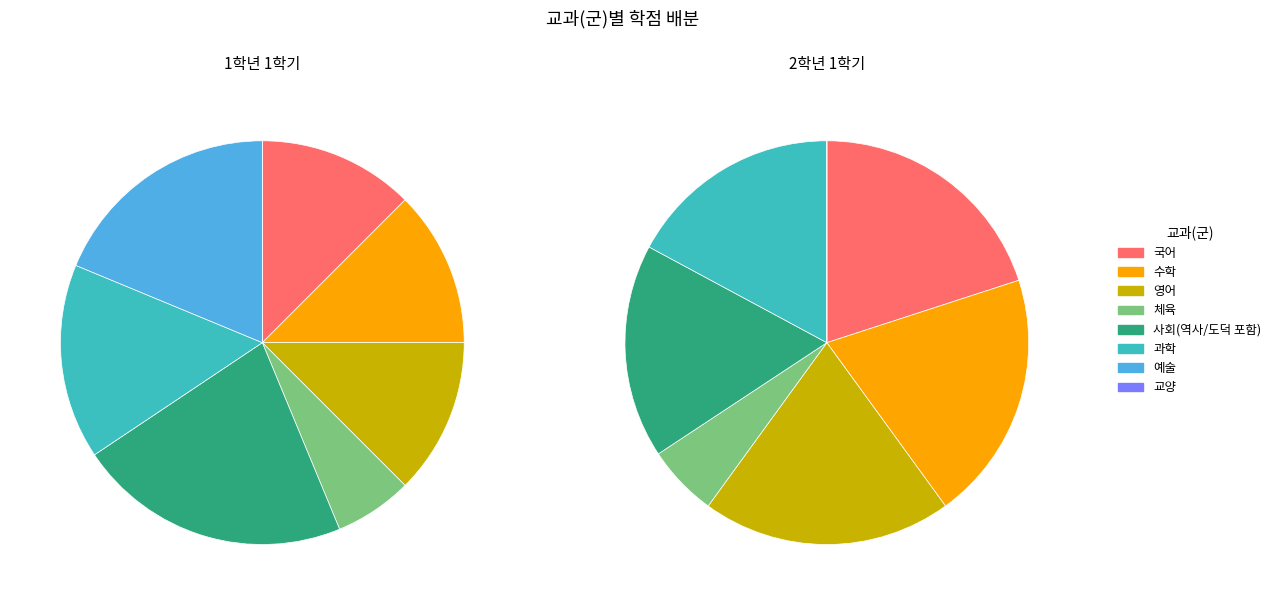

Is 수학 the majority of the pie?

No